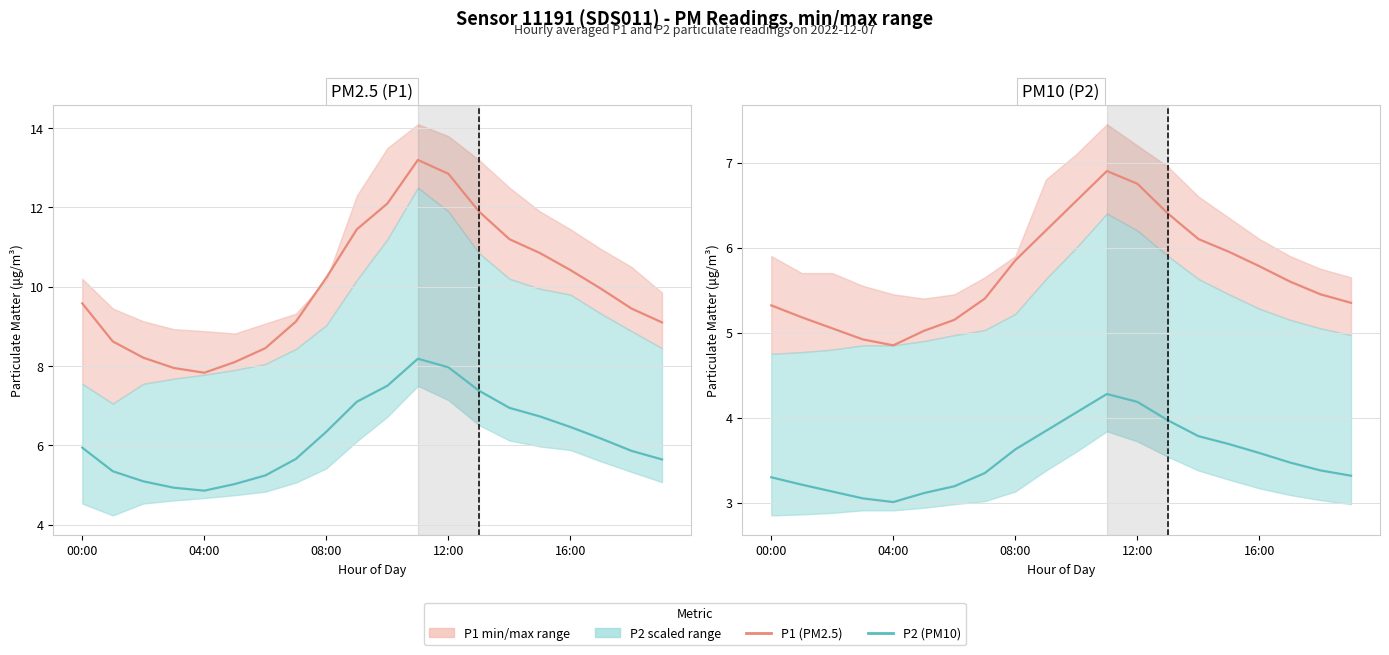

Is it true that P2 (per reading) equals 8.9 at 16:00?

False